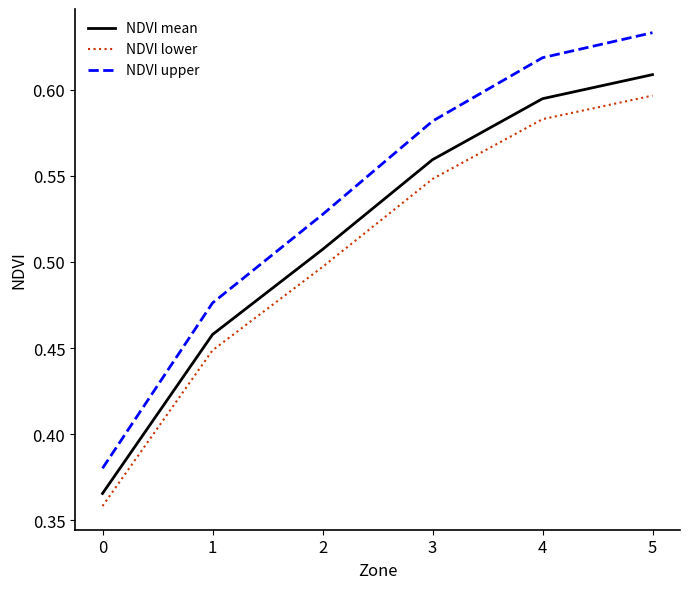

List the labels in order of NDVI mean value, smallest first.

0, 1, 2, 3, 4, 5